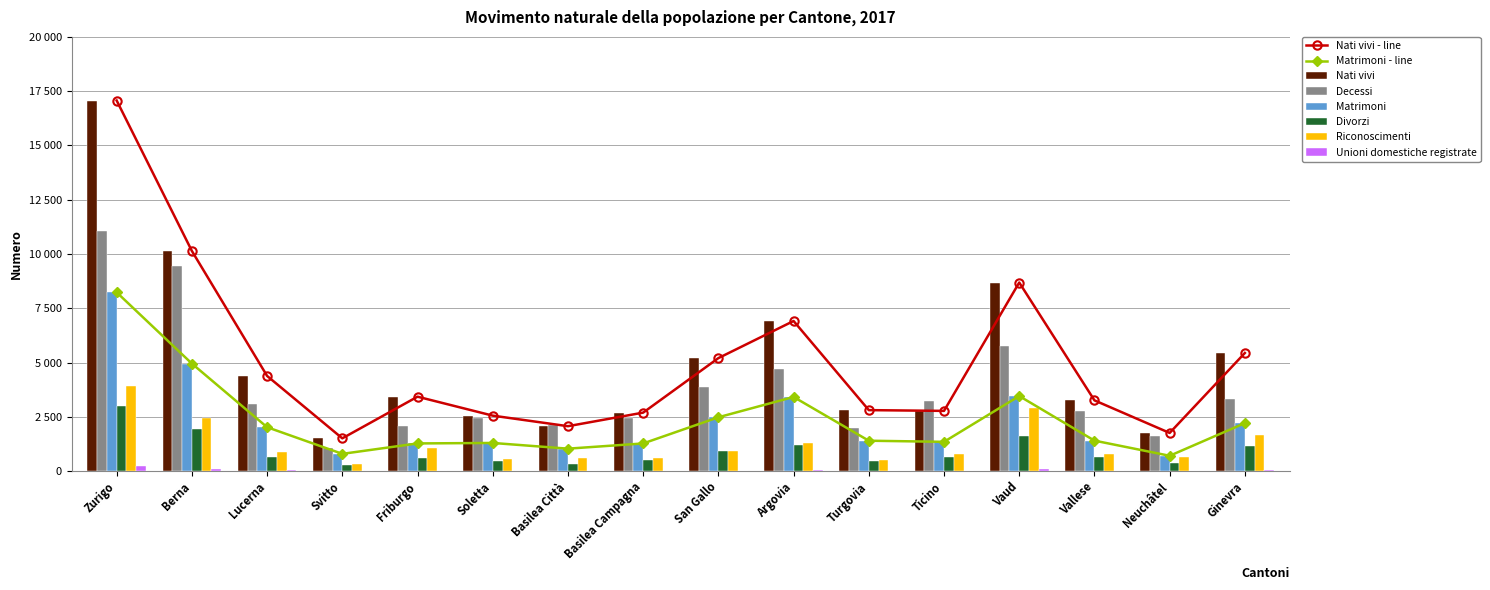

Does the chart contain any negative values?

No